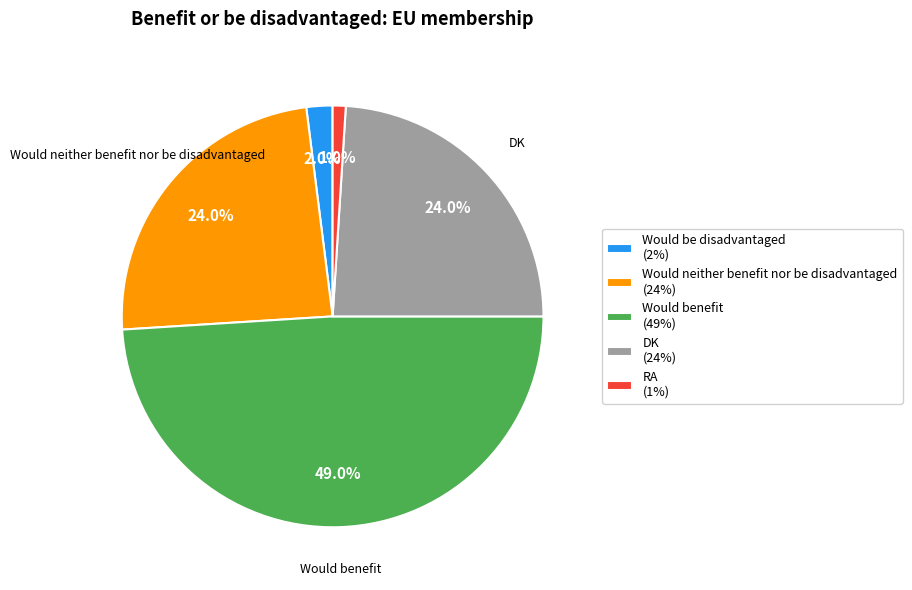

Approximately how many times larger is the value at DK (24%) compared to RA (1%)?

24.0